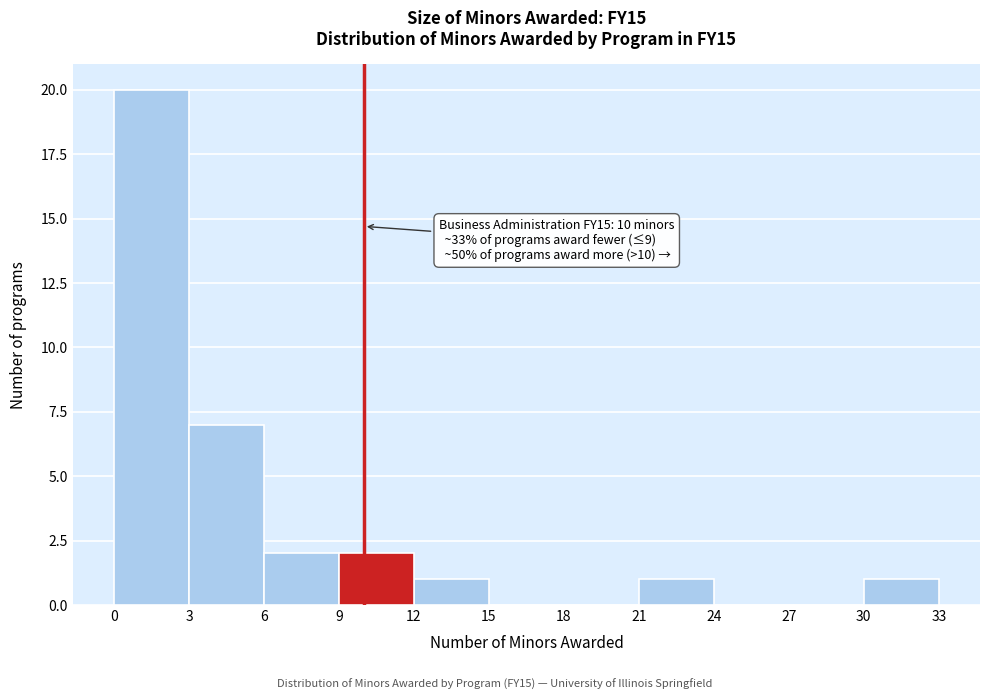

Over which range of the x-axis is the bar tallest?

0 to 3